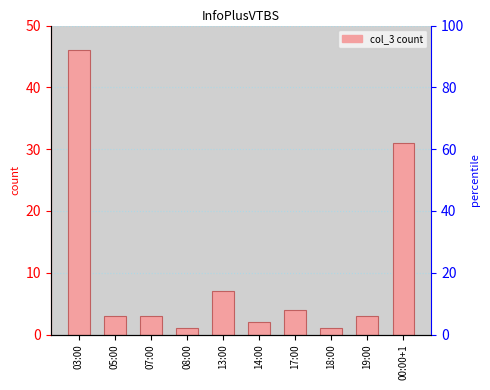

At which category does the chart reach its peak across all series?

03:00